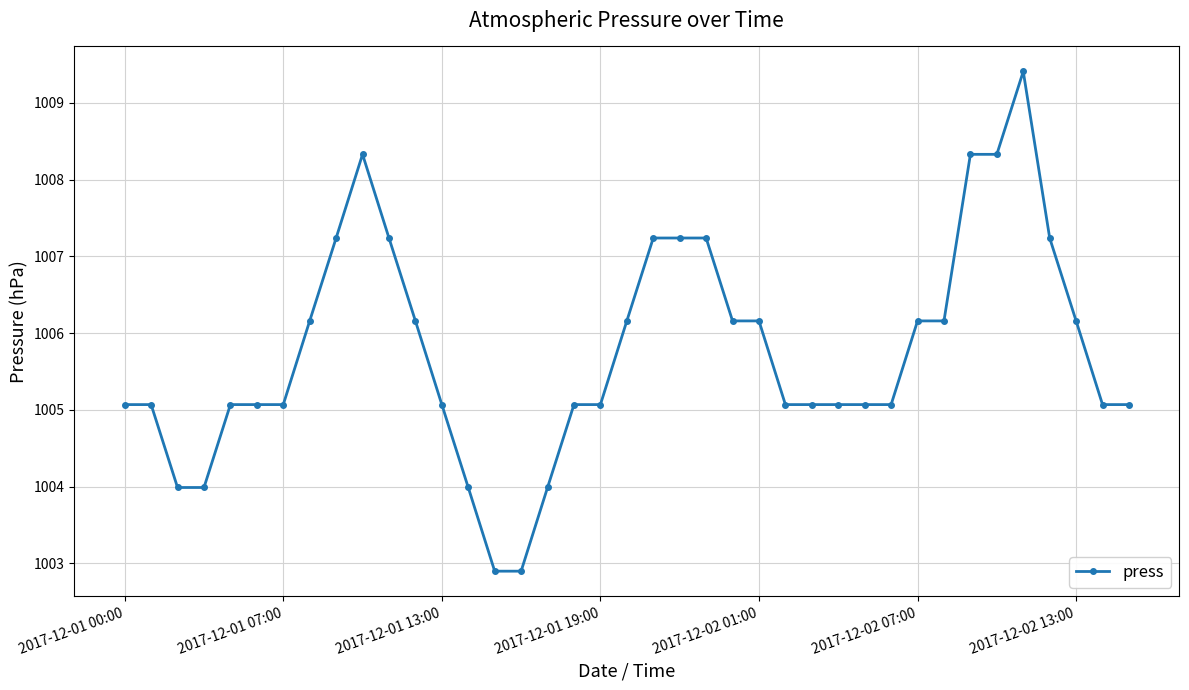

Reading left to right, list all the values displayed in this chart.

1005.1	1005.1	1004.0	1004.0	1005.1	1005.1	1005.1	1006.2	1007.2	1008.3	1007.2	1006.2	1005.1	1004.0	1002.9	1002.9	1004.0	1005.1	1005.1	1006.2	1007.2	1007.2	1007.2	1006.2	1006.2	1005.1	1005.1	1005.1	1005.1	1005.1	1006.2	1006.2	1008.3	1008.3	1009.4	1007.2	1006.2	1005.1	1005.1